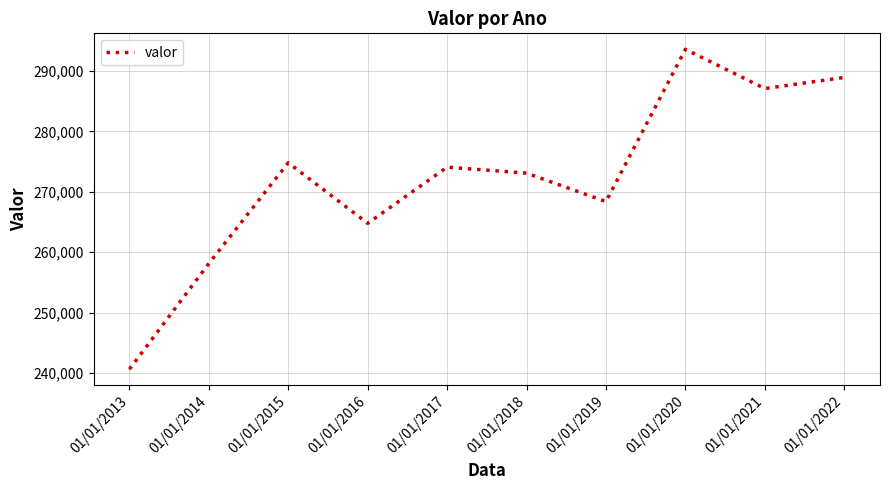

The chart shows a value of 288936 at 01/01/2022. True or false?

True